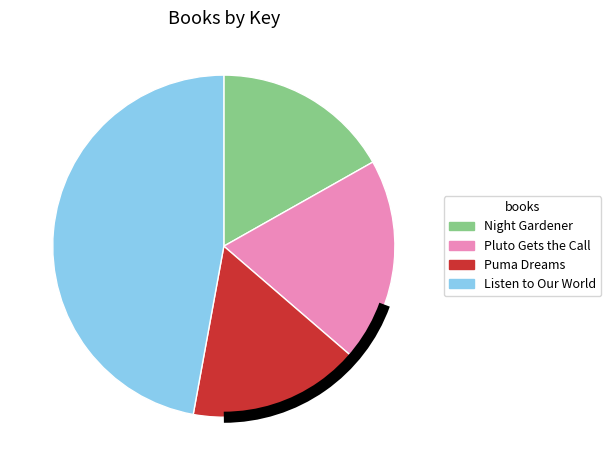

Is Puma Dreams the majority of the pie?

No